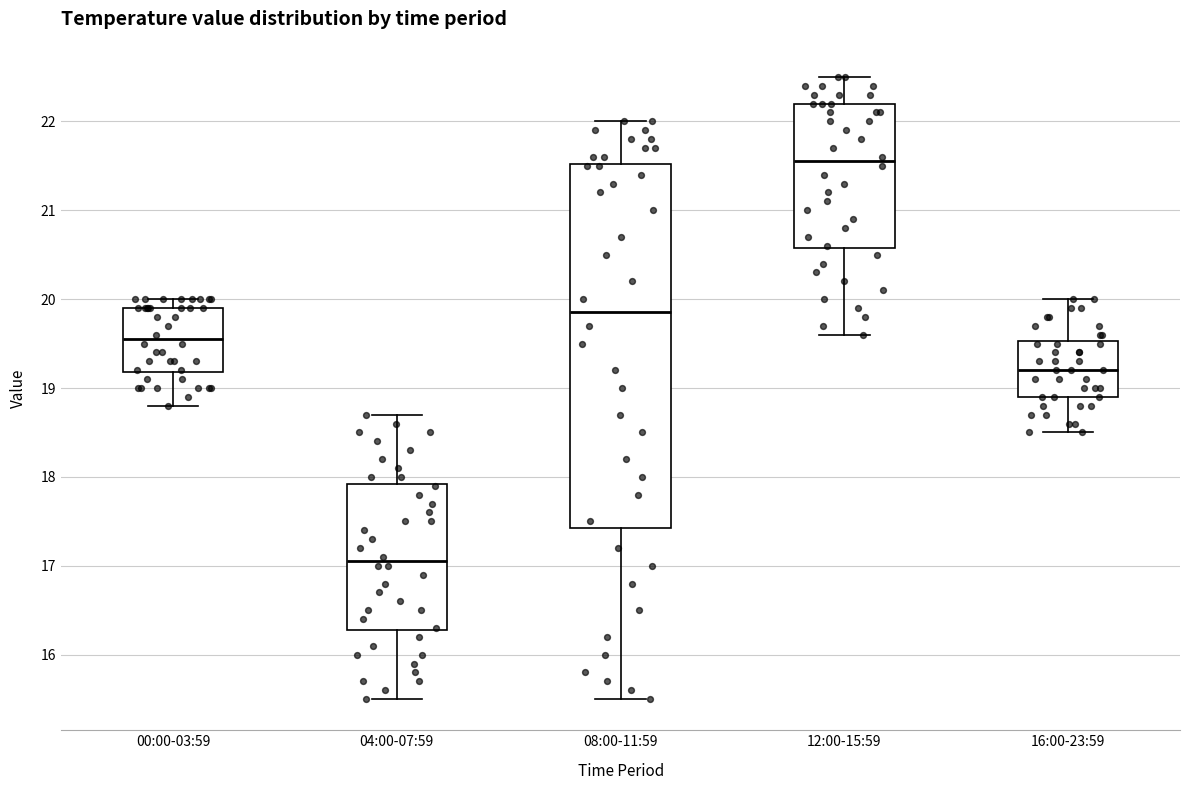

Which box is the tallest, from its lower edge to its upper edge?

08:00-11:59